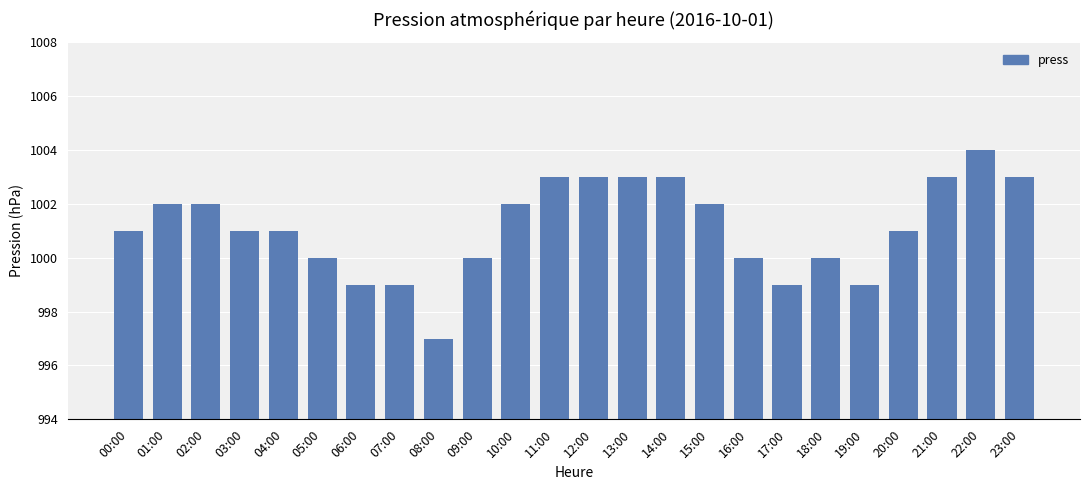

What is the value of the 4th bar from the left?

1001